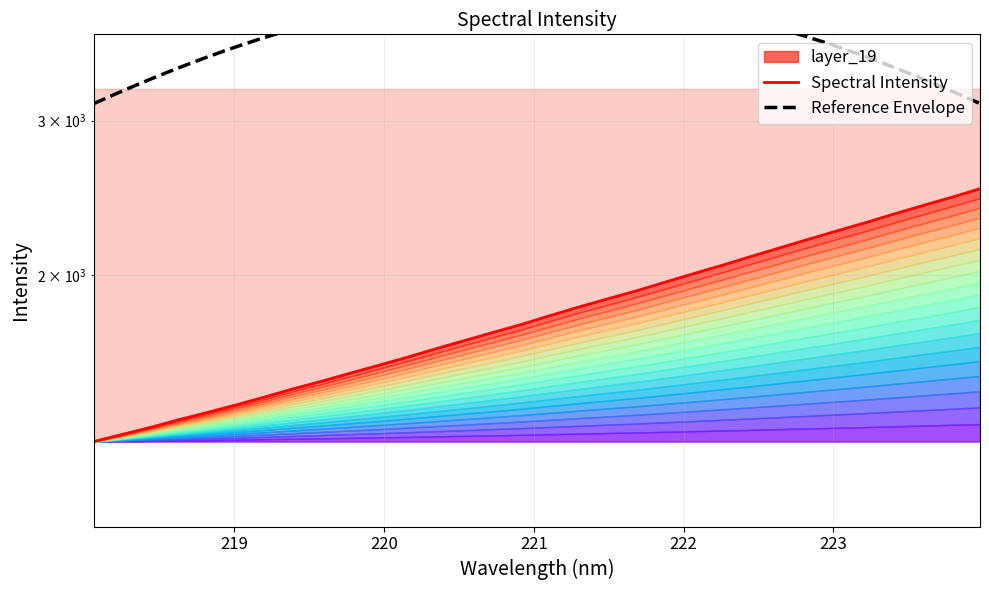

What is the label of the 6th point from the left?

223